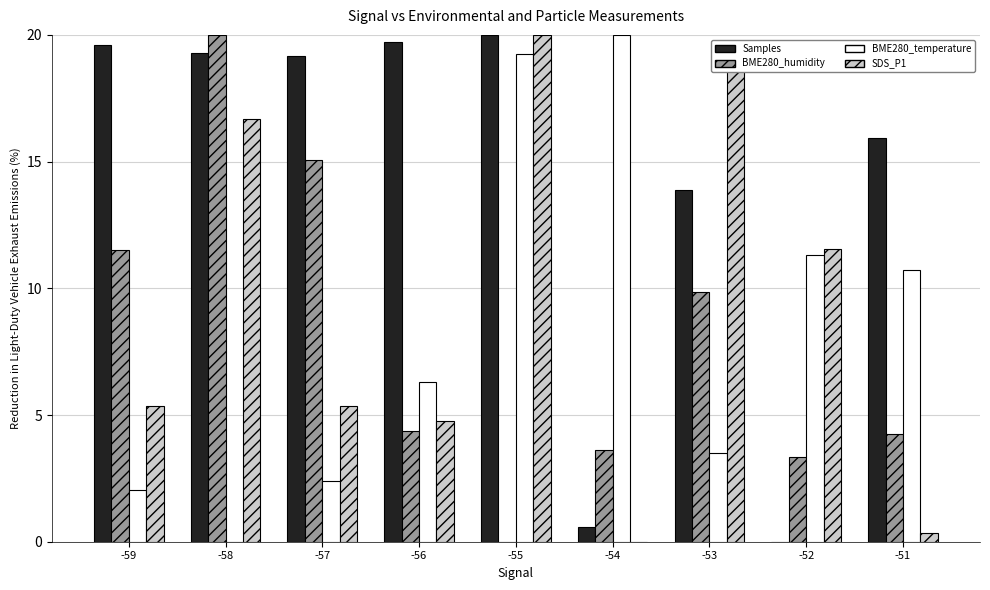

Reading left to right, extract all data points from this chart.

Samples: -59=19.6	-58=19.3	-57=19.2	-56=19.7	-55=20.0	-54=0.6	-53=13.9	-52=0.0	-51=15.9
BME280_humidity: -59=11.5	-58=20.0	-57=15.0	-56=4.4	-55=0.0	-54=3.6	-53=9.9	-52=3.4	-51=4.3
BME280_temperature: -59=2.0	-58=0.0	-57=2.4	-56=6.3	-55=19.3	-54=20.0	-53=3.5	-52=11.3	-51=10.7
SDS_P1: -59=5.4	-58=16.7	-57=5.4	-56=4.8	-55=20.0	-54=0.0	-53=19.4	-52=11.5	-51=0.4